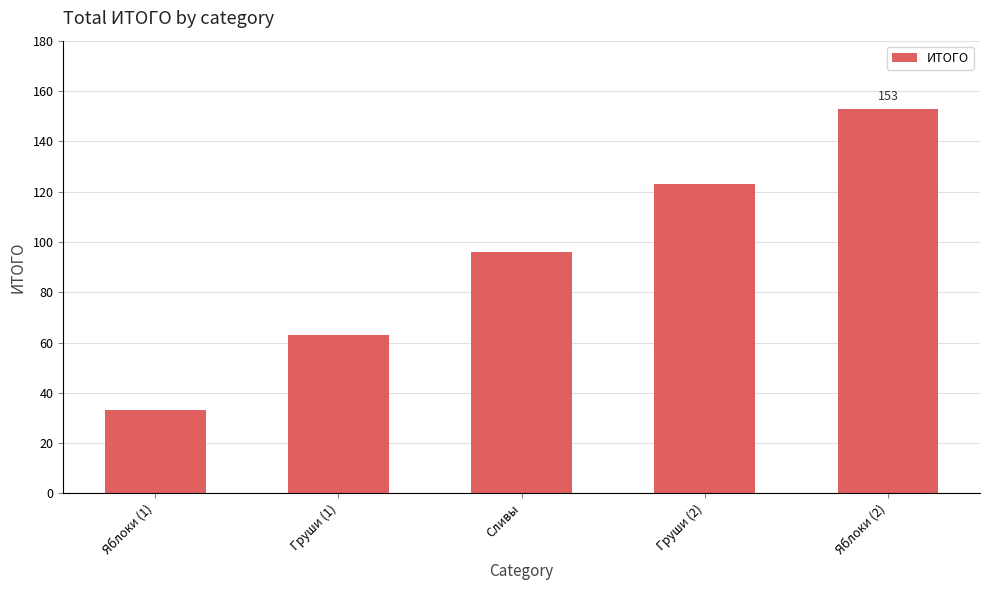

The value at Груши (1) is 28. True or false?

False